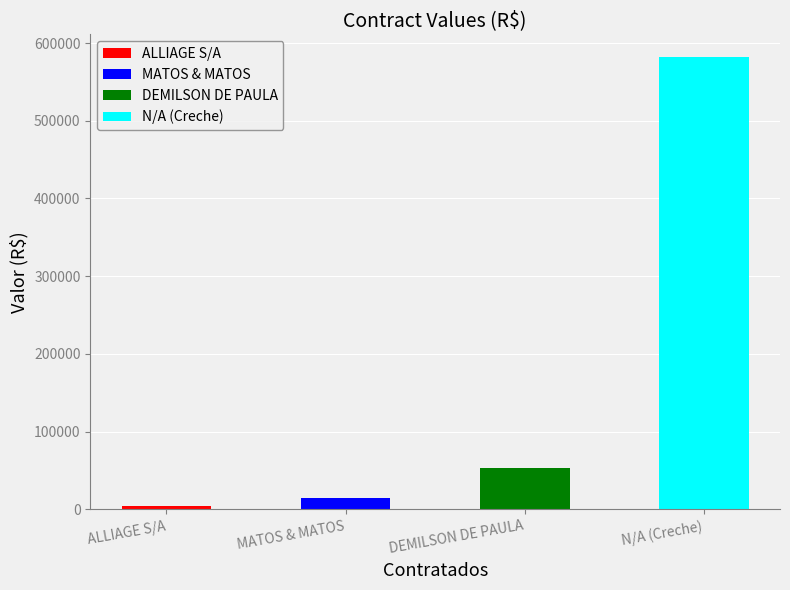

Where does the data first go above 52800?

N/A (Creche)